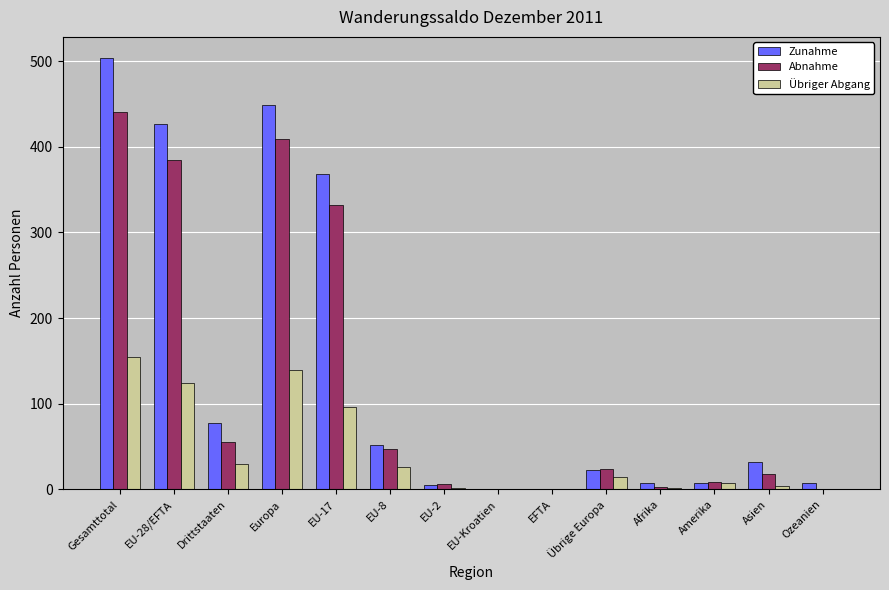

What is the average value of the Abnahme series?

124